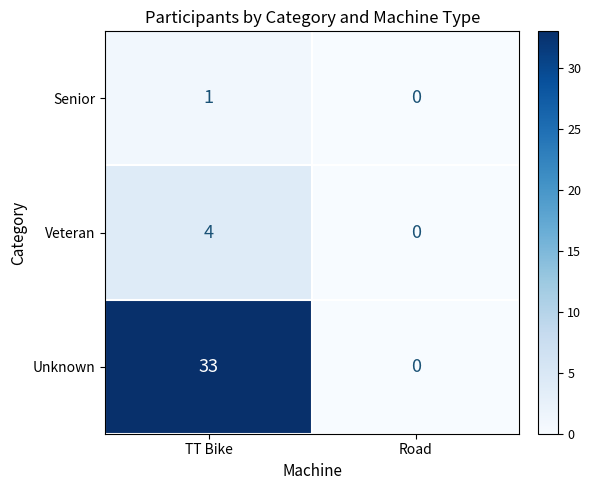

What is the sum of all Unknown values?

33